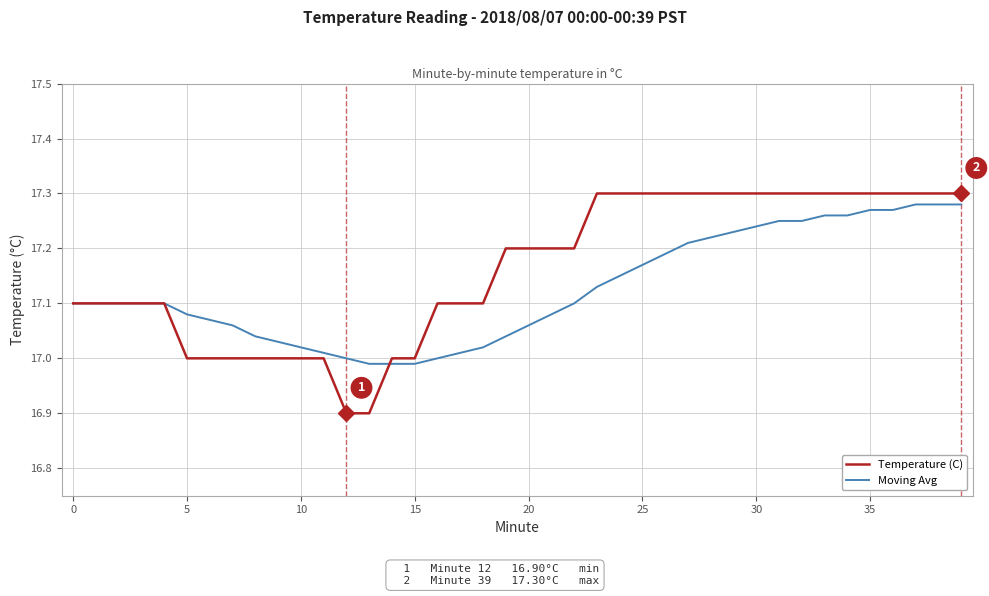

What is the minimum value shown in the chart?

16.9